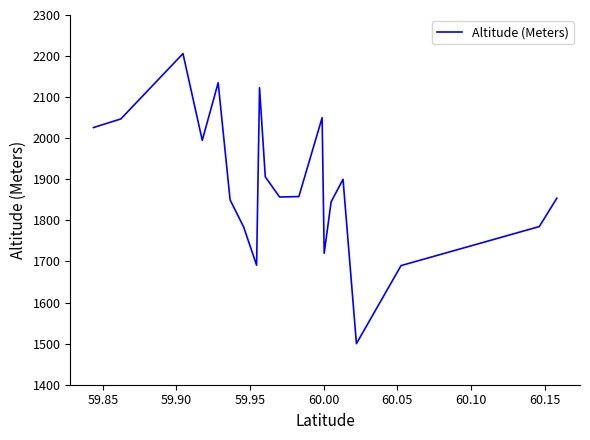

What is the greatest value displayed?

2206